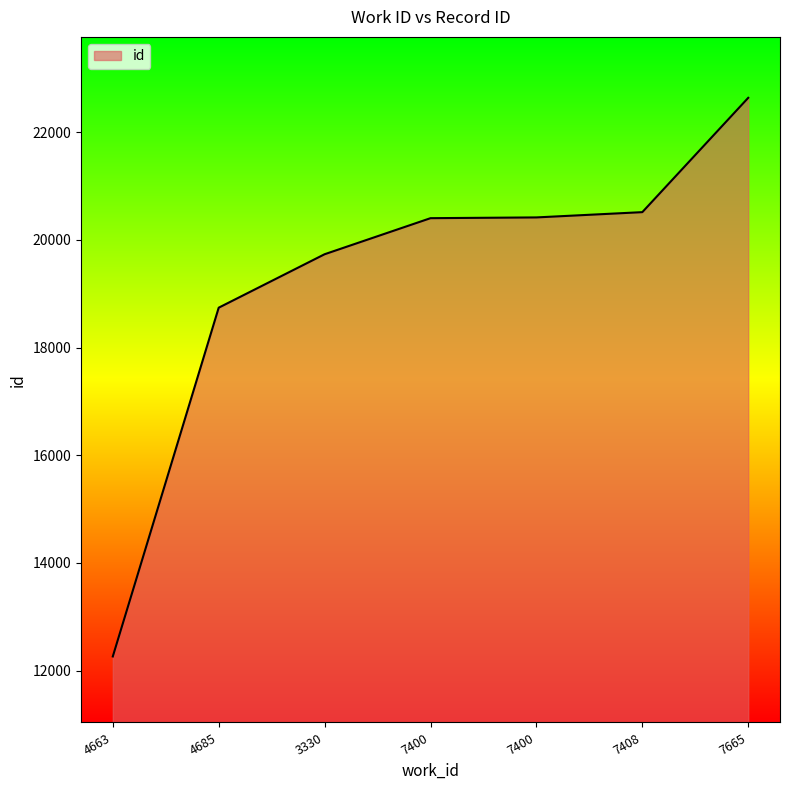

Count the number of data series in this chart.

1